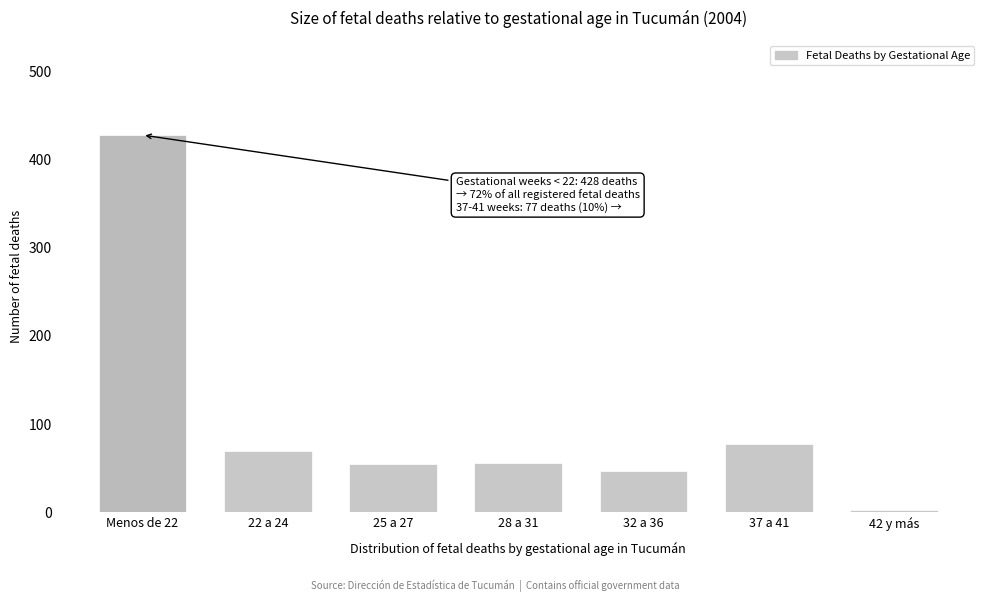

What is the label of the 5th bar from the left?

32 a 36